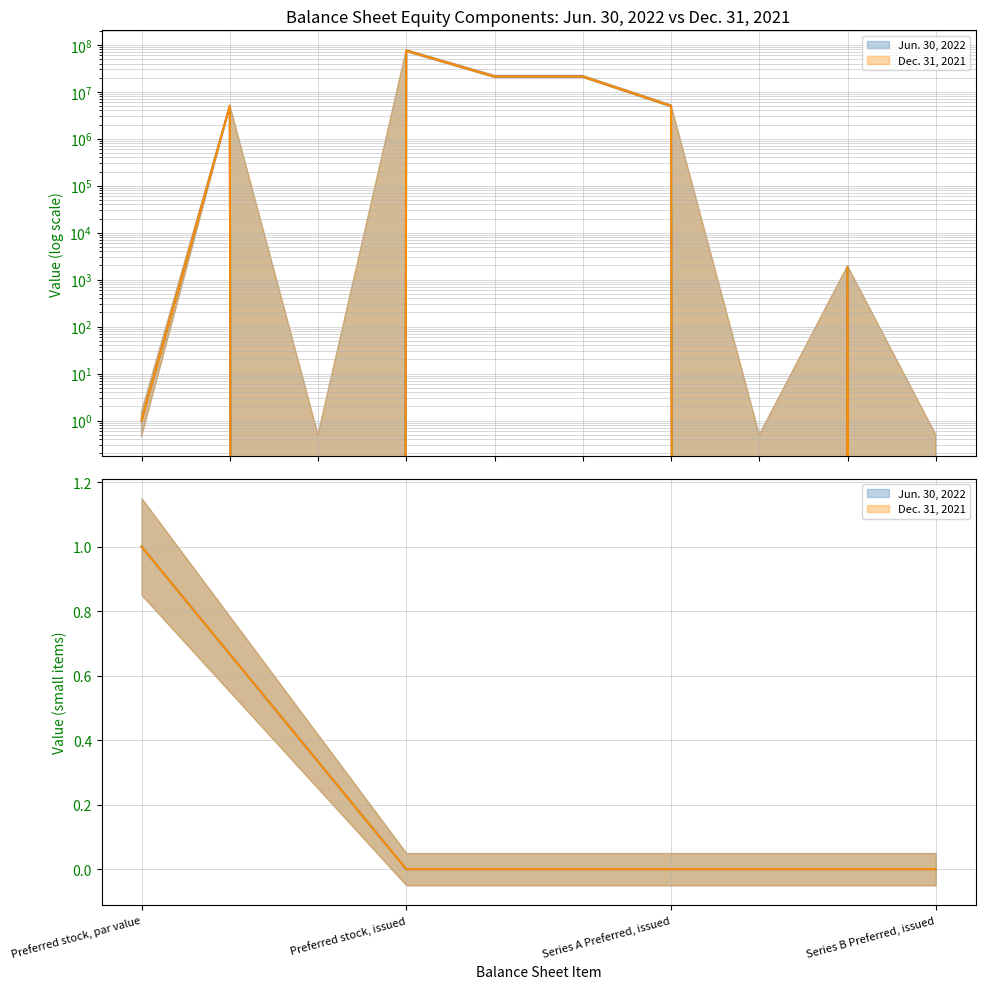

Rank the series at Series A Preferred, issued from highest to lowest value.

Jun. 30, 2022, Dec. 31, 2021